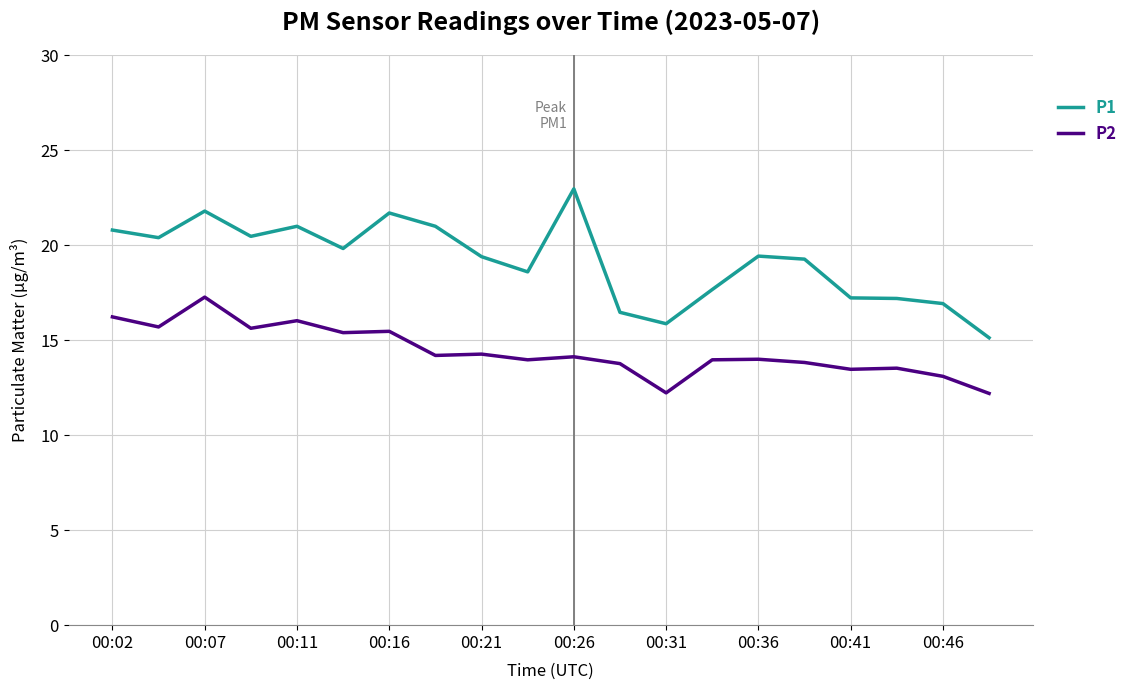

True or false: P2 and P1 intersect in this chart.

False